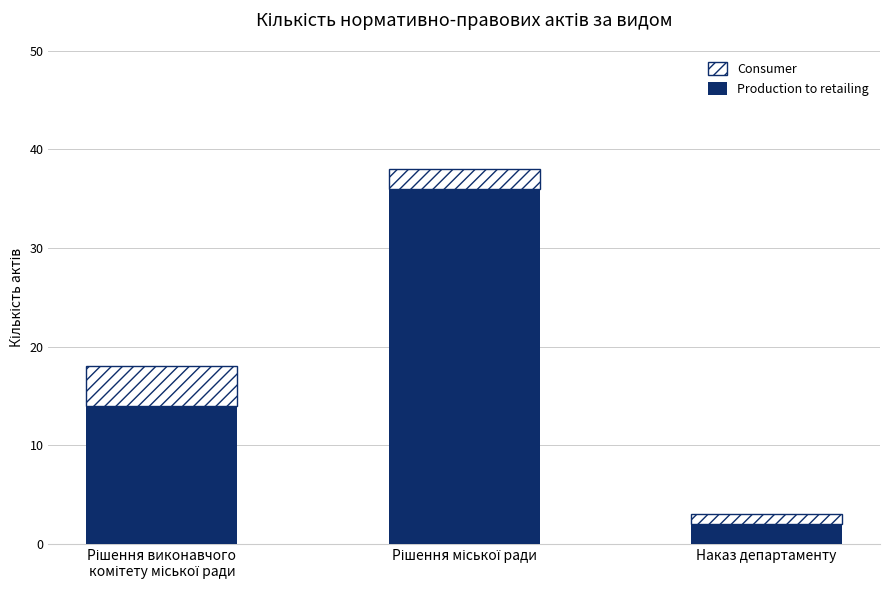

How many bars are there in total?

3